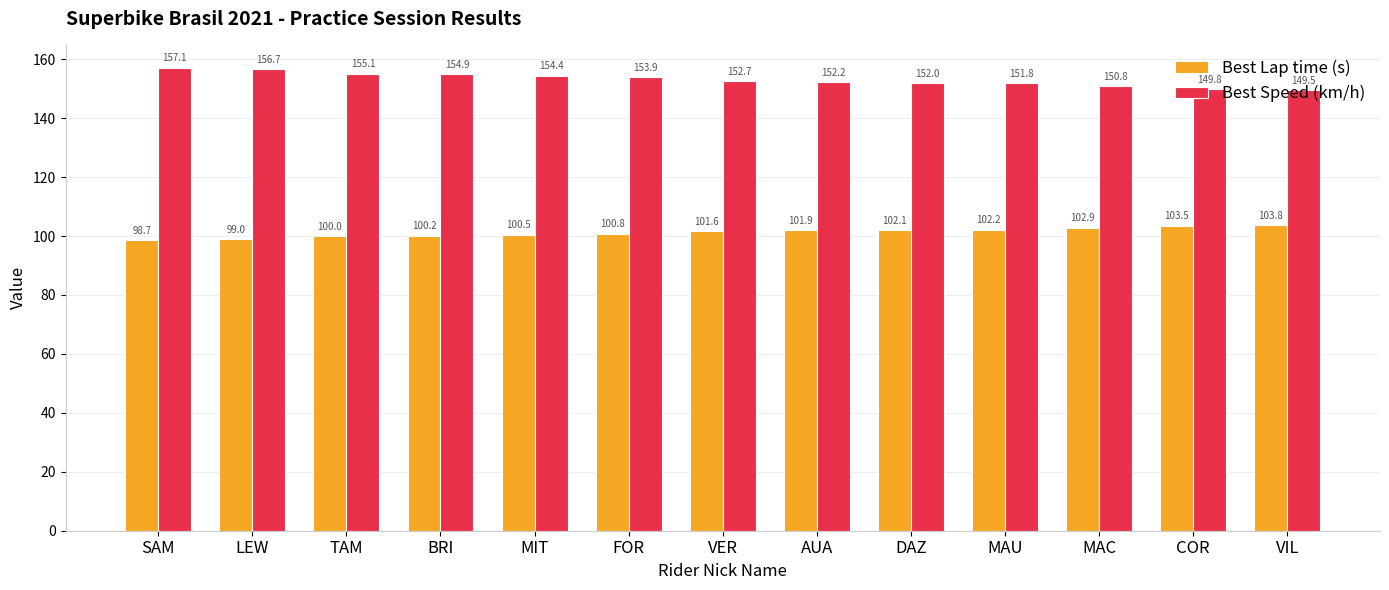

What are all the series names shown in the legend?

Best Lap time (s), Best Speed (km/h)